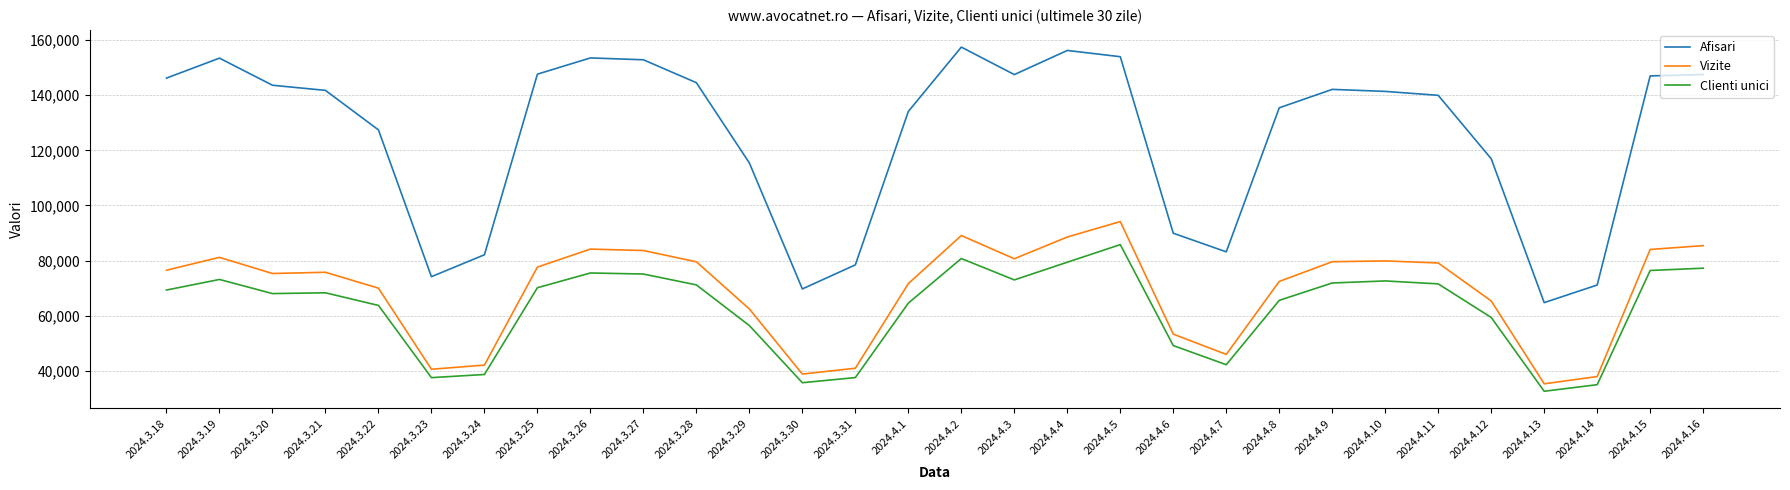

Rank the series at 2024.4.9 from highest to lowest value.

Afisari, Vizite, Clienti unici